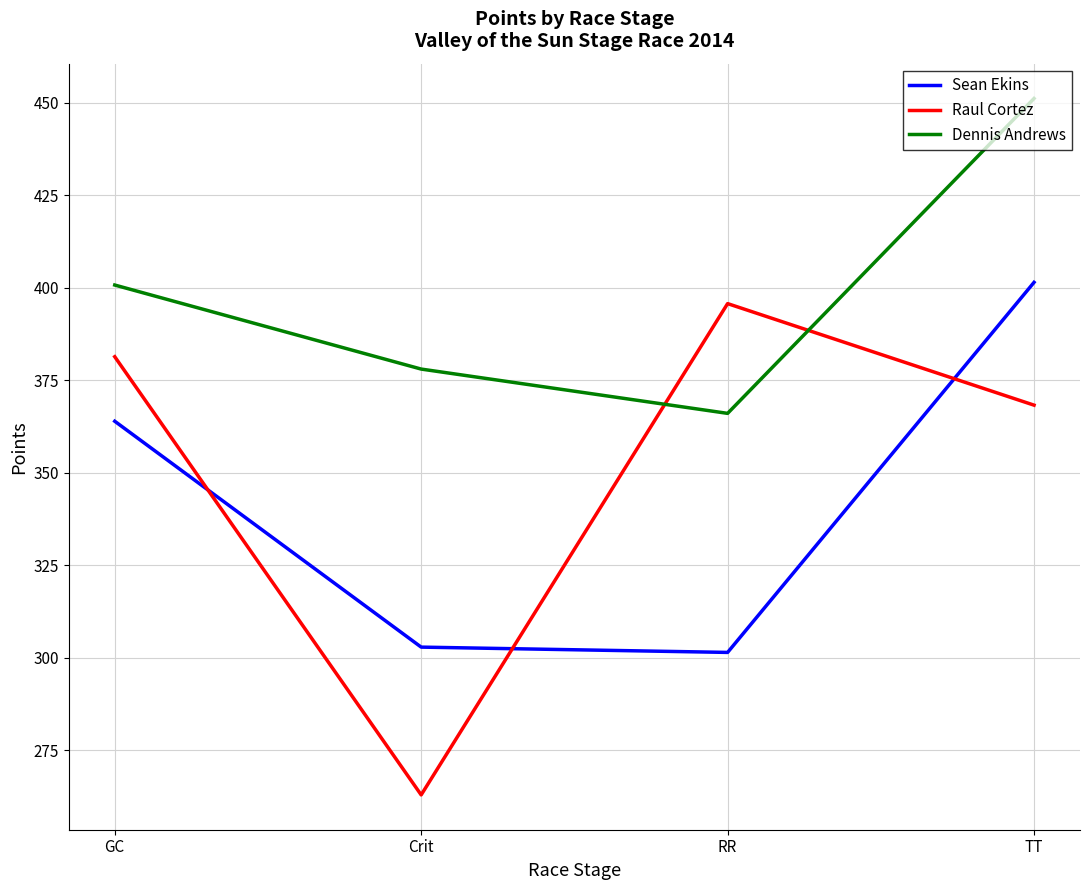

Which series ends up on top after the final intersection of Raul Cortez and Dennis Andrews?

Dennis Andrews